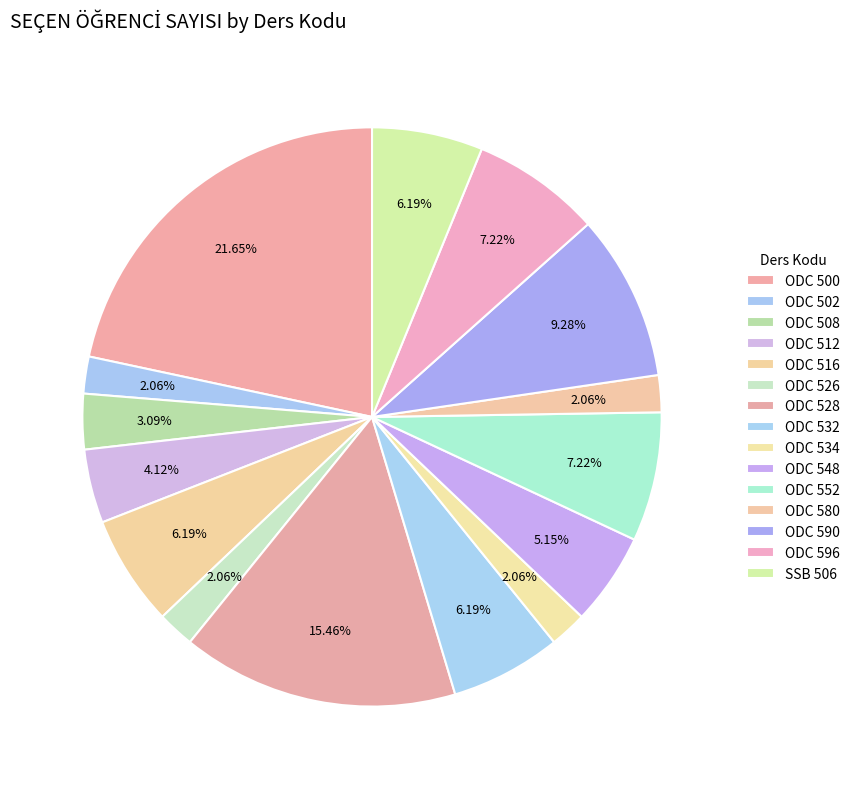

Rank the categories by value from highest to lowest.

ODC 500, ODC 528, ODC 590, ODC 552, ODC 596, ODC 516, ODC 532, SSB 506, ODC 548, ODC 512, ODC 508, ODC 502, ODC 526, ODC 534, ODC 580